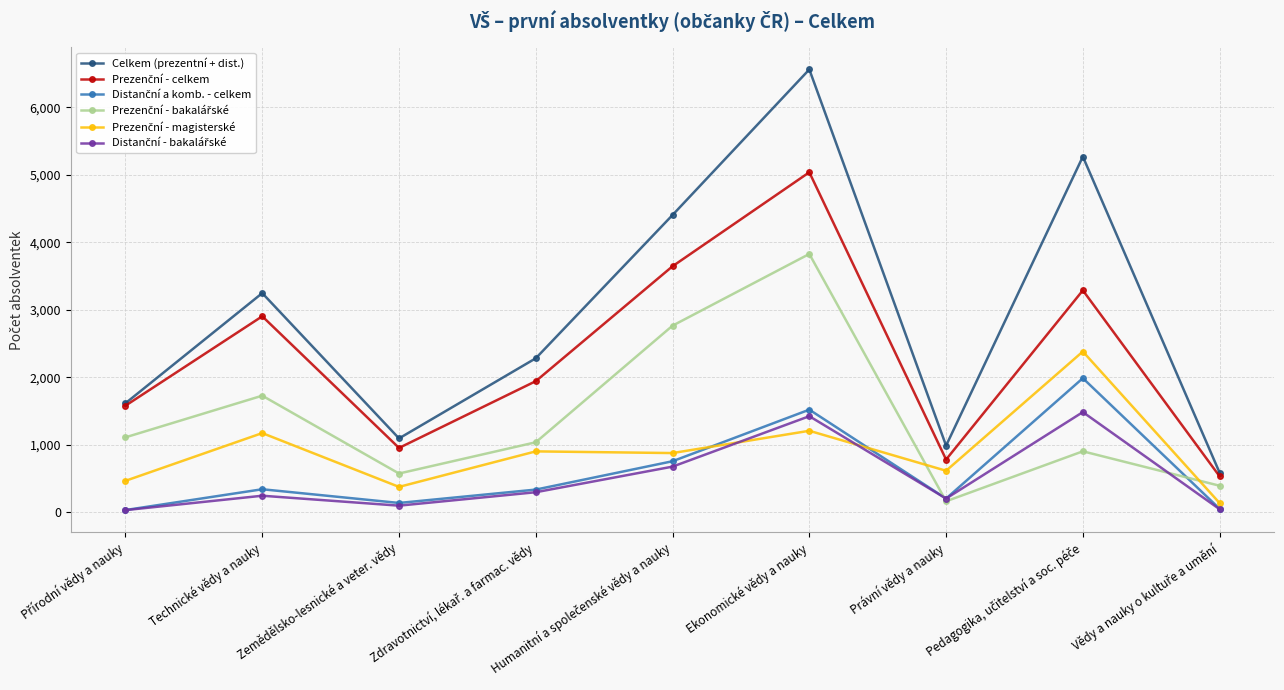

Which series ends up on top after the final intersection of Prezenční - magisterské and Distanční a komb. - celkem?

Prezenční - magisterské